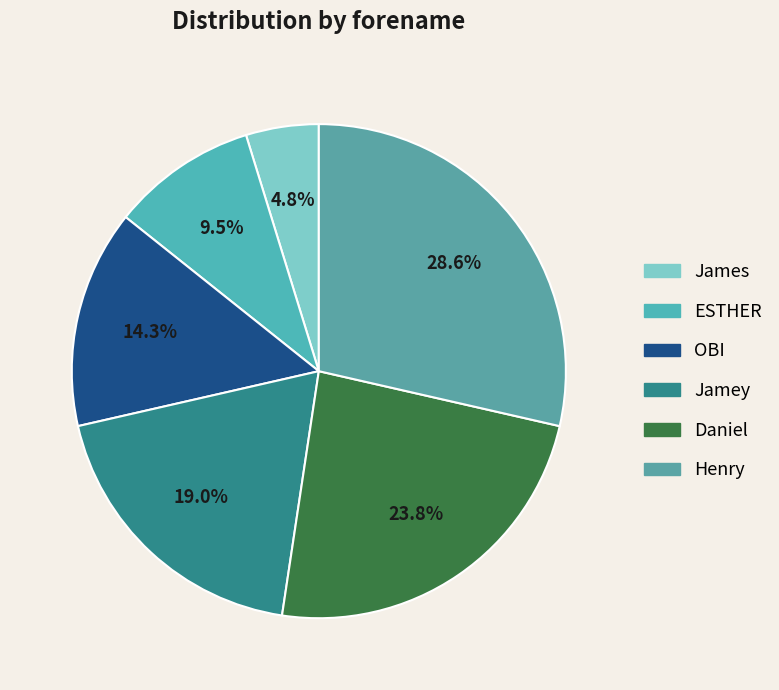

To the nearest percent, what portion does ESTHER represent?

10%